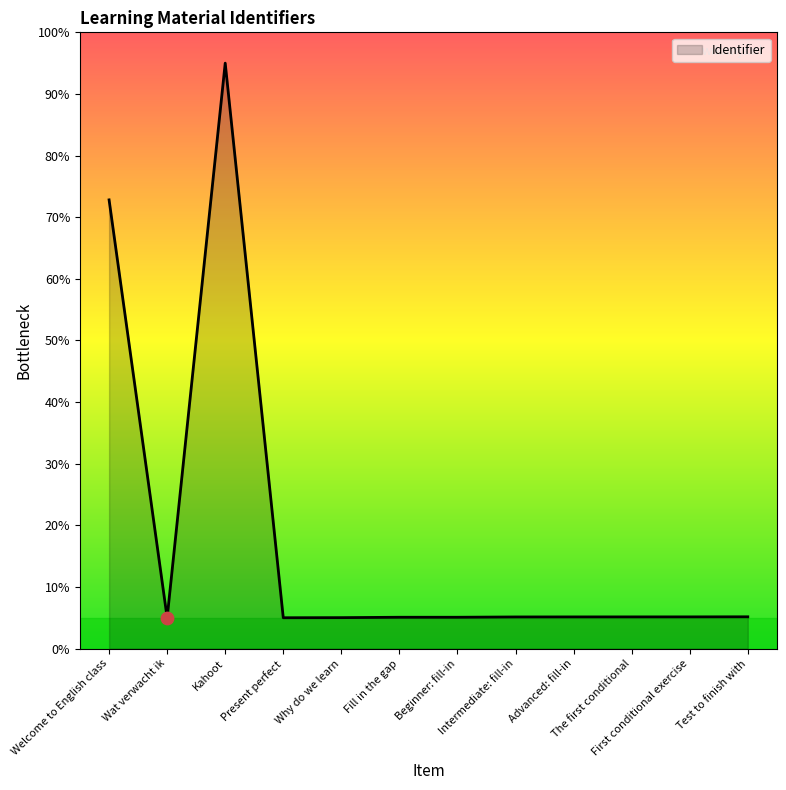

Approximately how many times larger is the value at Present perfect compared to Test to finish with?

1.0